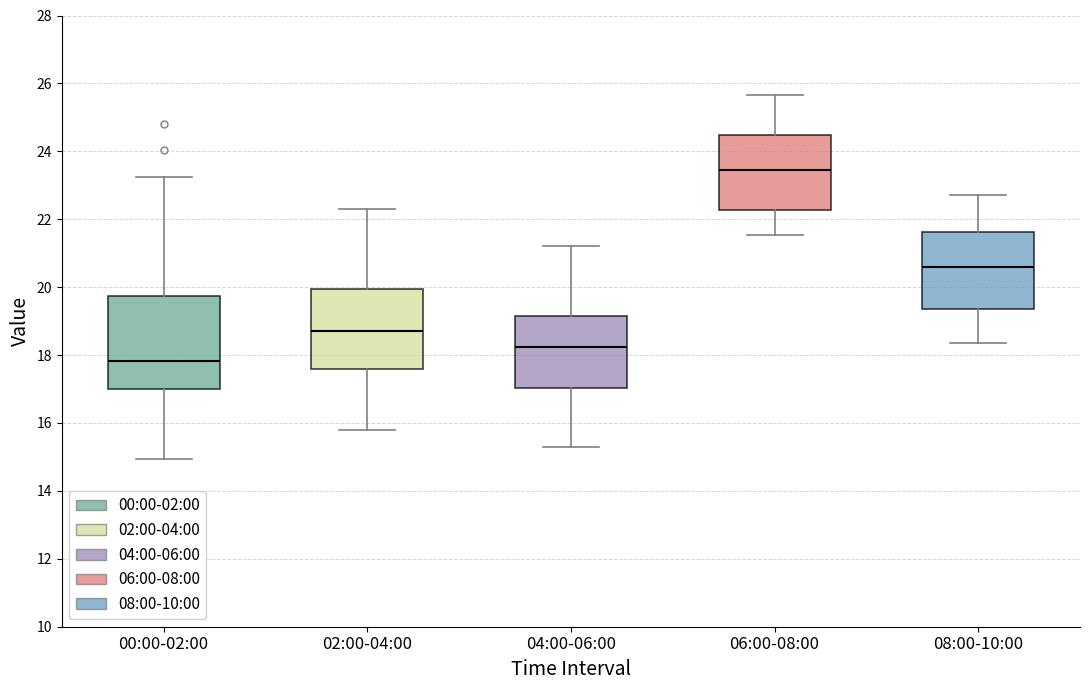

Which box's median line is the lowest?

00:00-02:00